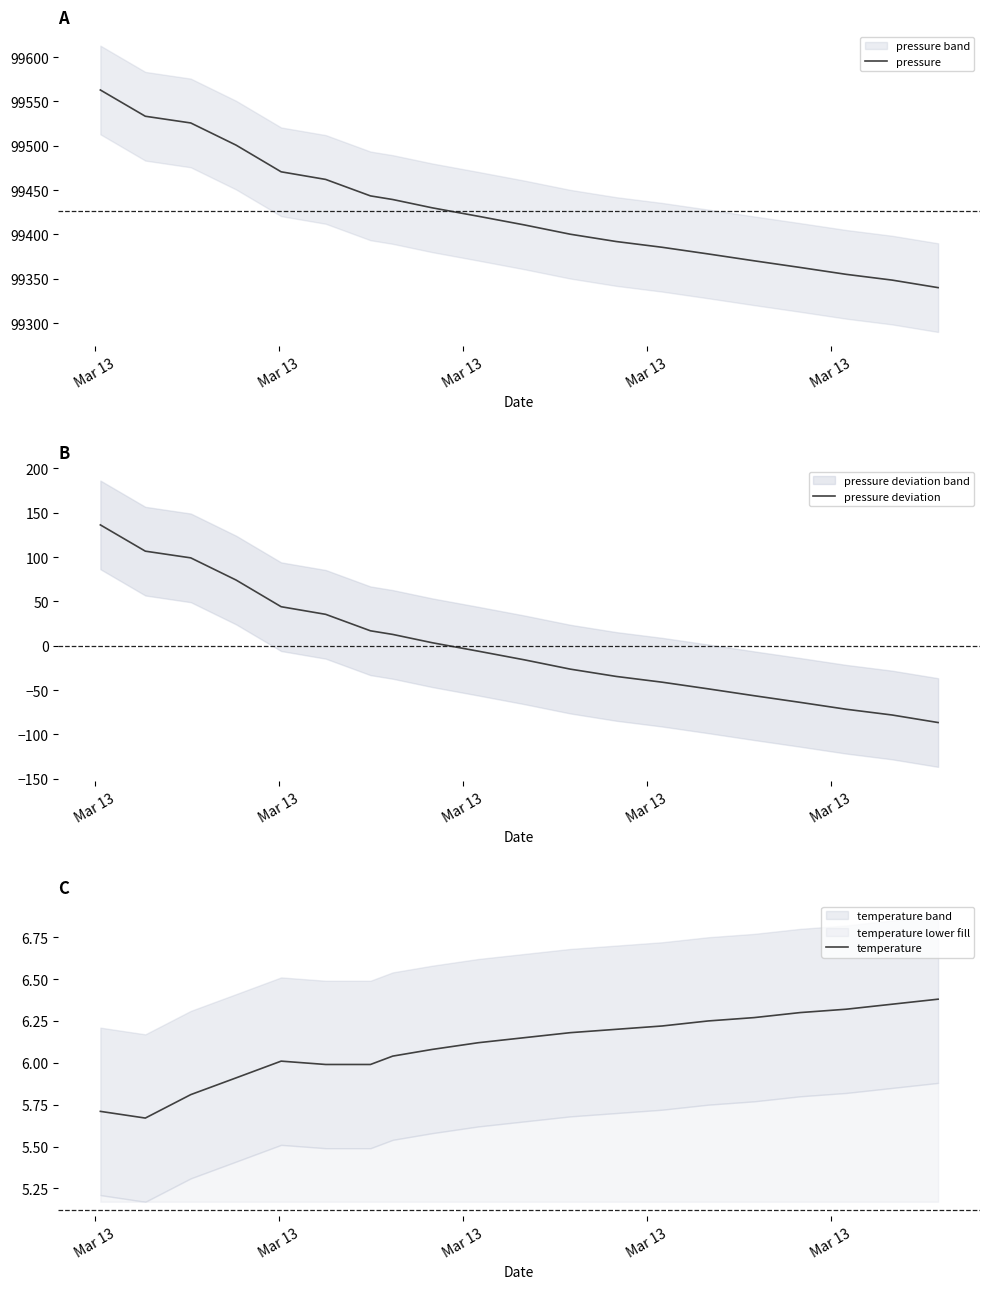

What is the smallest value displayed?

-86.6